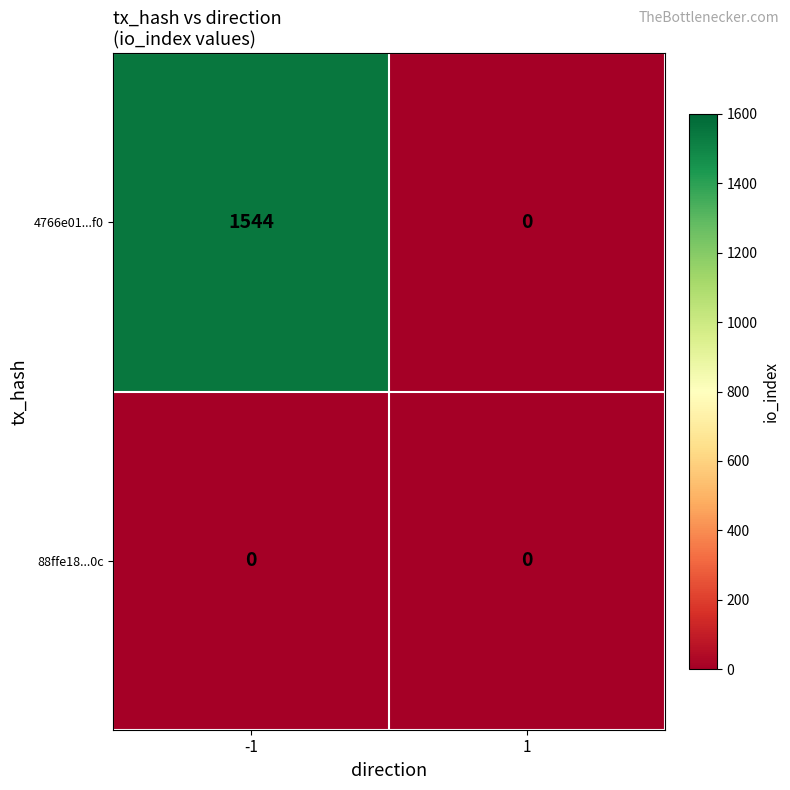

Is it true that 88ffe18...0c equals 0 at -1?

True